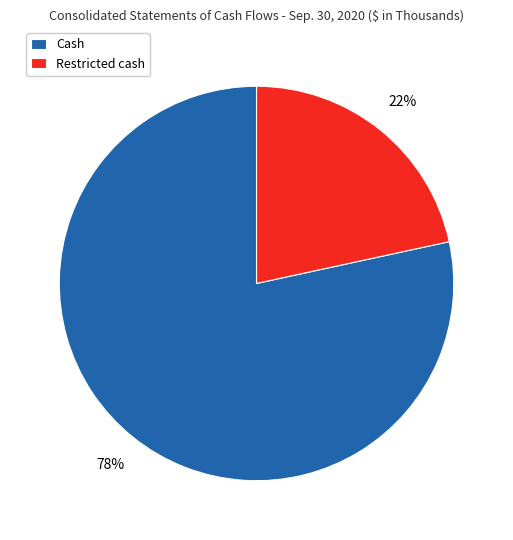

What is the majority slice?

Cash